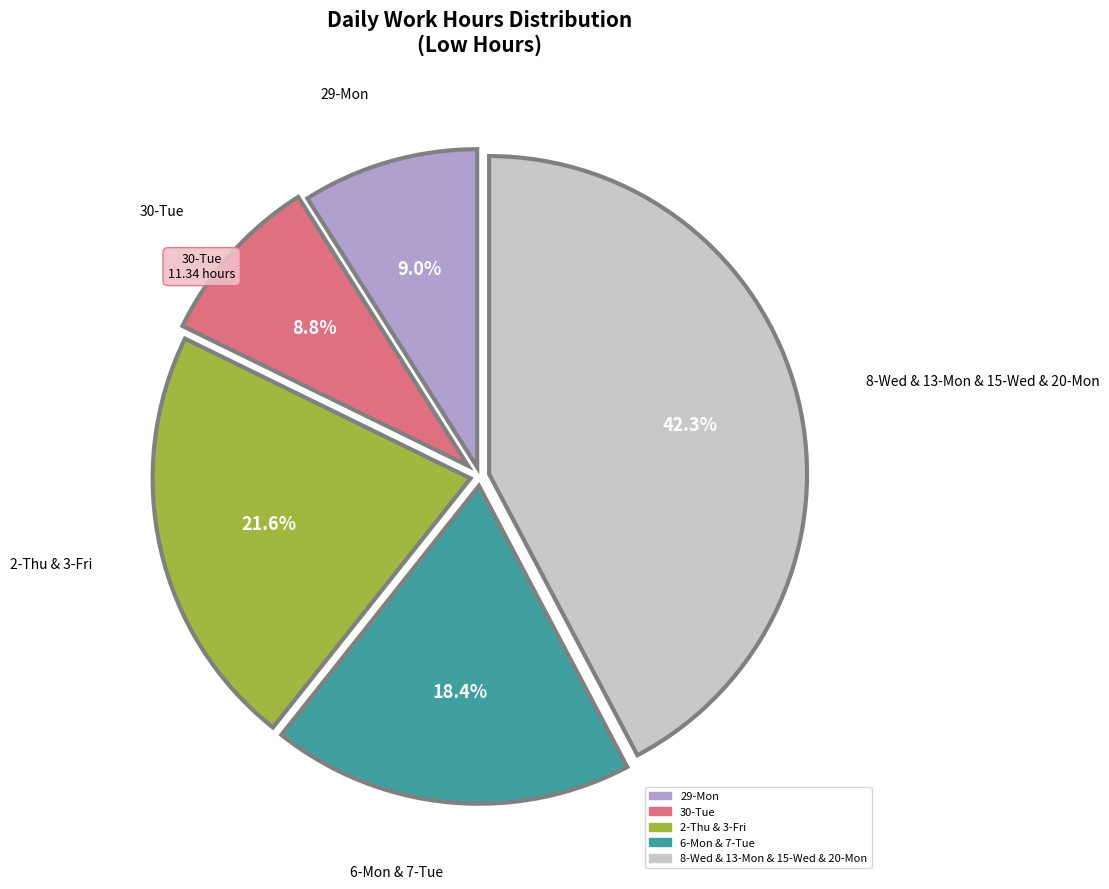

Does any single category account for the majority?

No